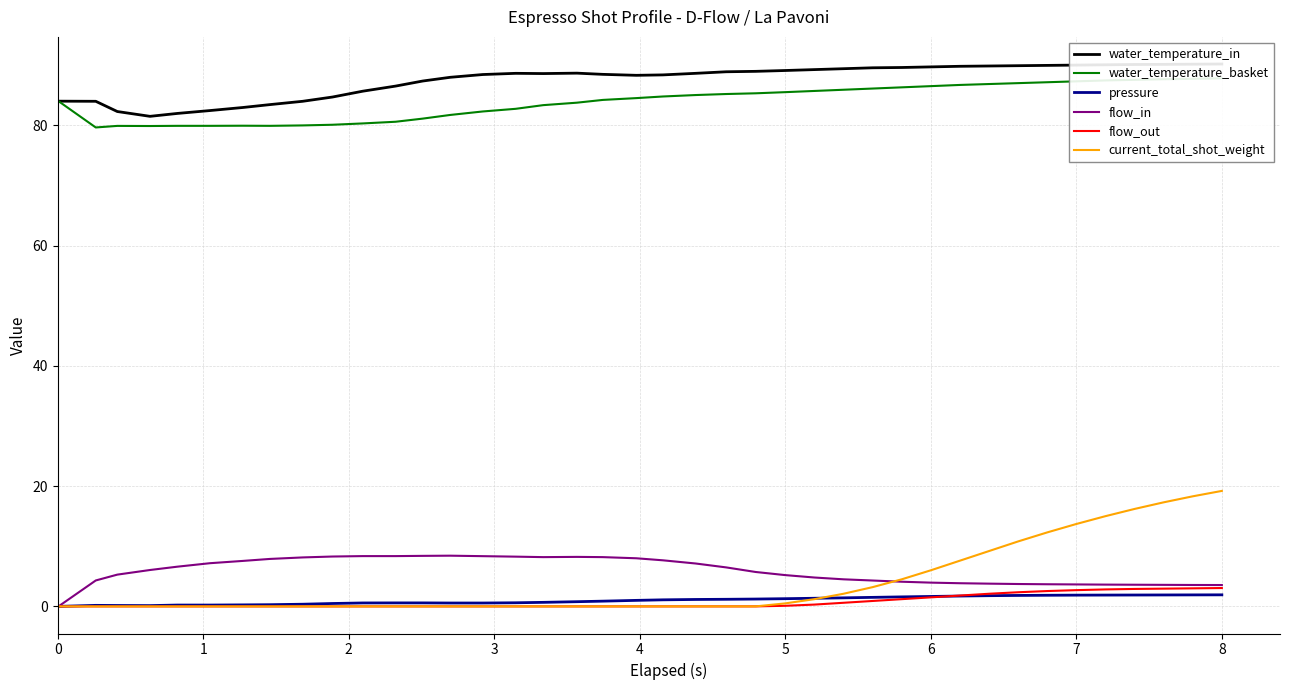

What is the sum of all water_temperature_in values?

3501.3